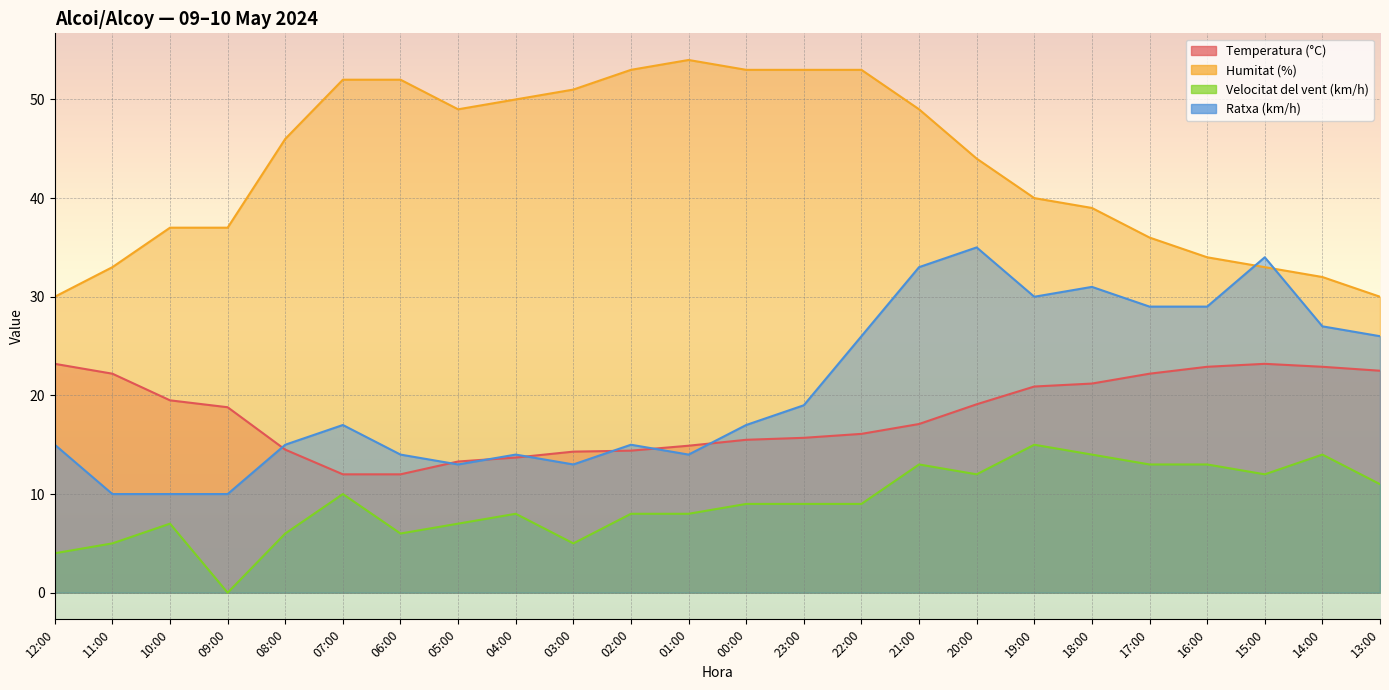

What are all the series names shown in the legend?

Temperatura (°C), Humitat (%), Velocitat del vent (km/h), Ratxa (km/h)